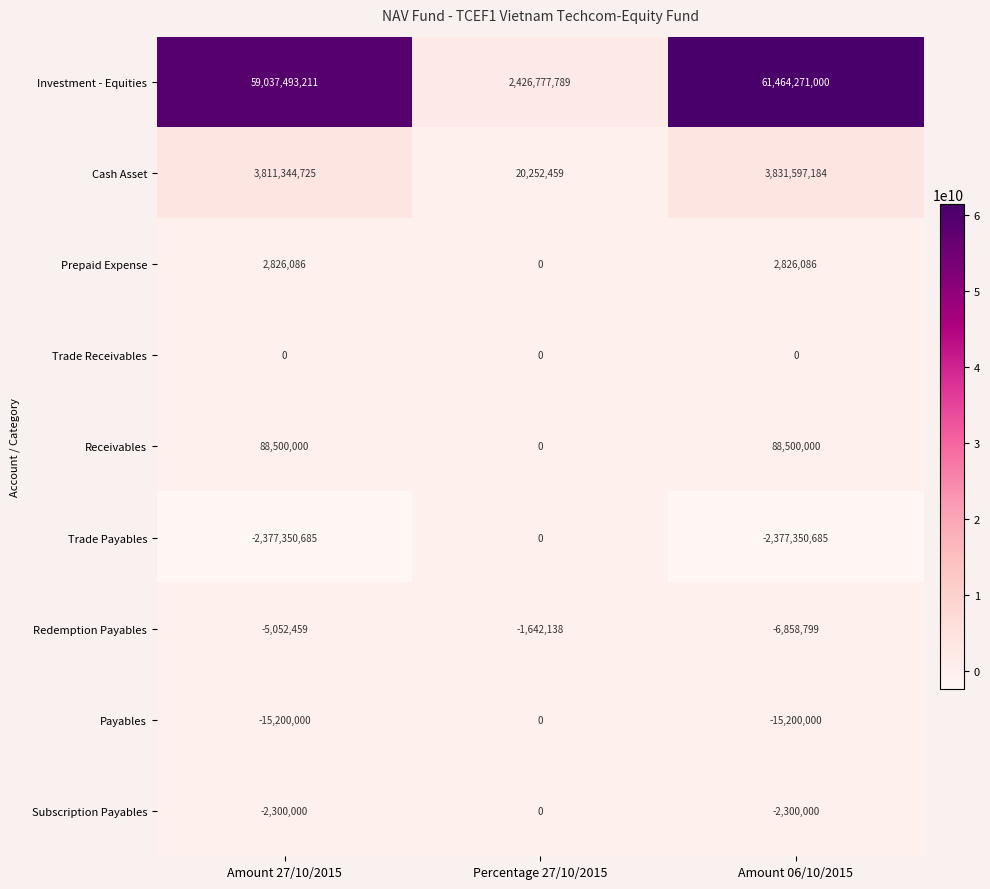

Is it true that Cash Asset equals 10284637 at Percentage 27/10/2015?

False